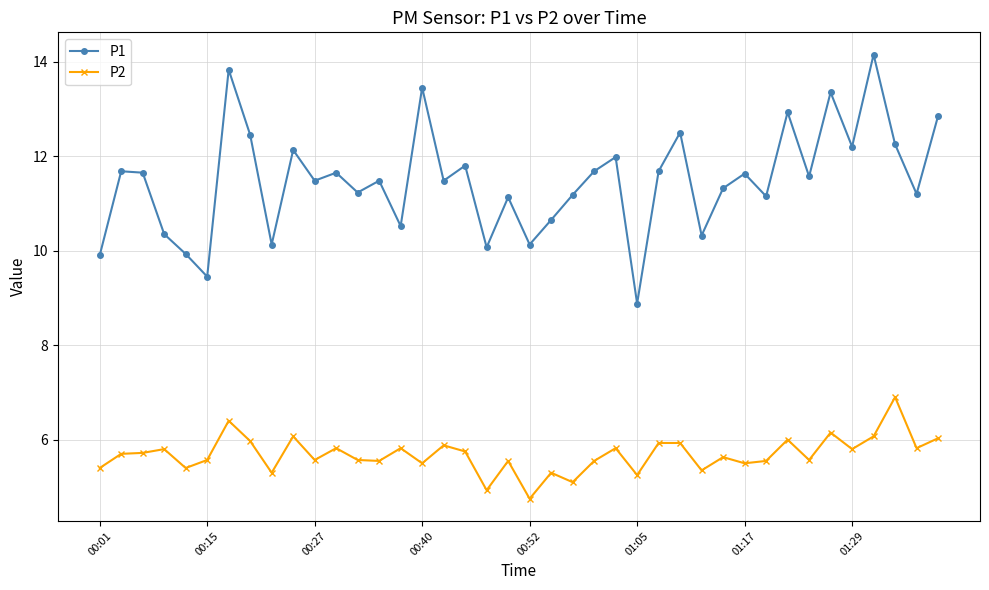

Which series has the largest range (max minus min)?

P1